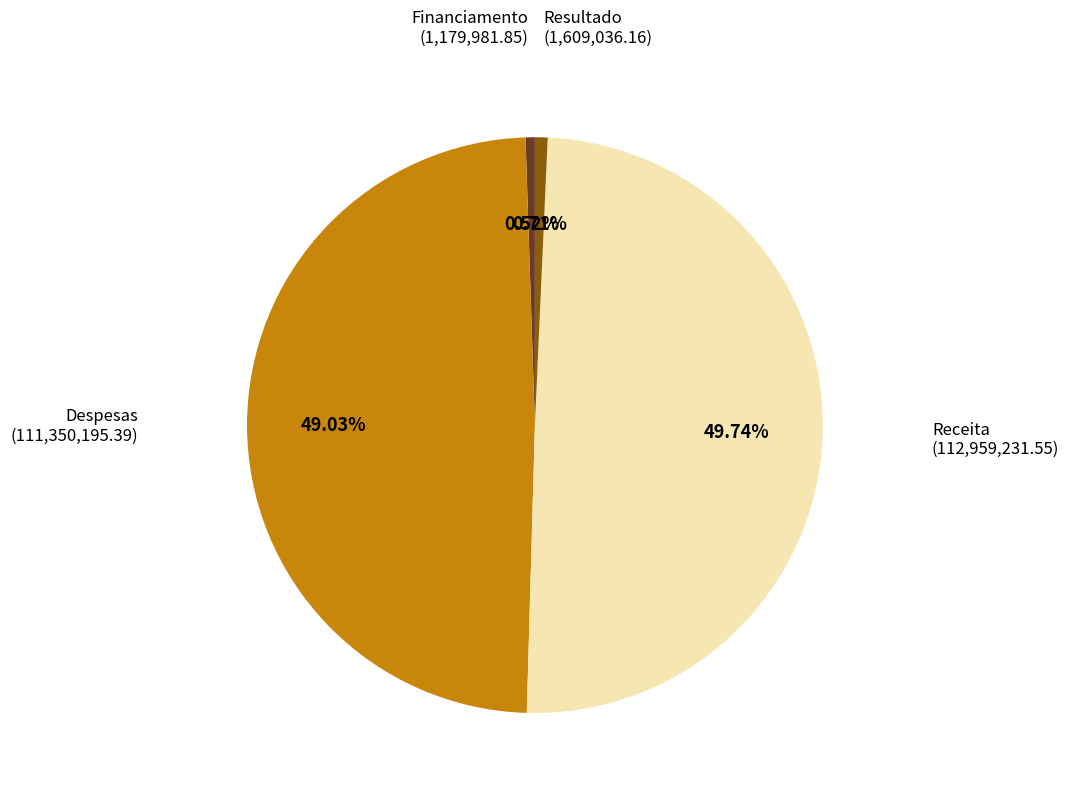

To the nearest percent, what percentage of the pie is Resultado?

1%